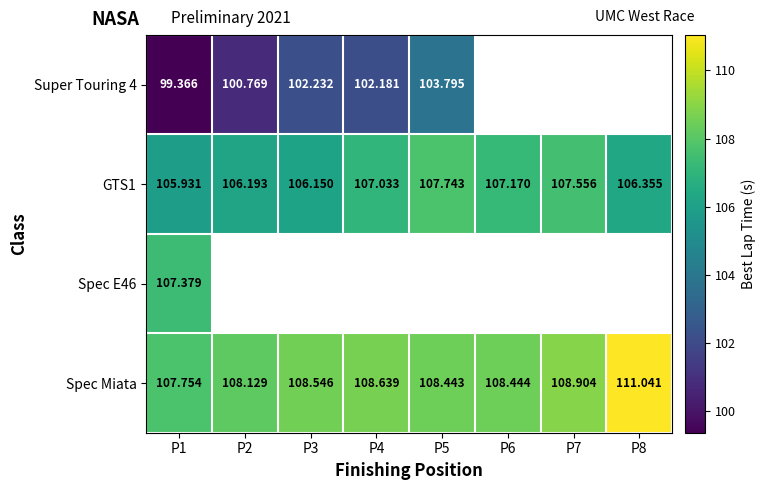

Which category has the lowest value in the Spec Miata series?

P1